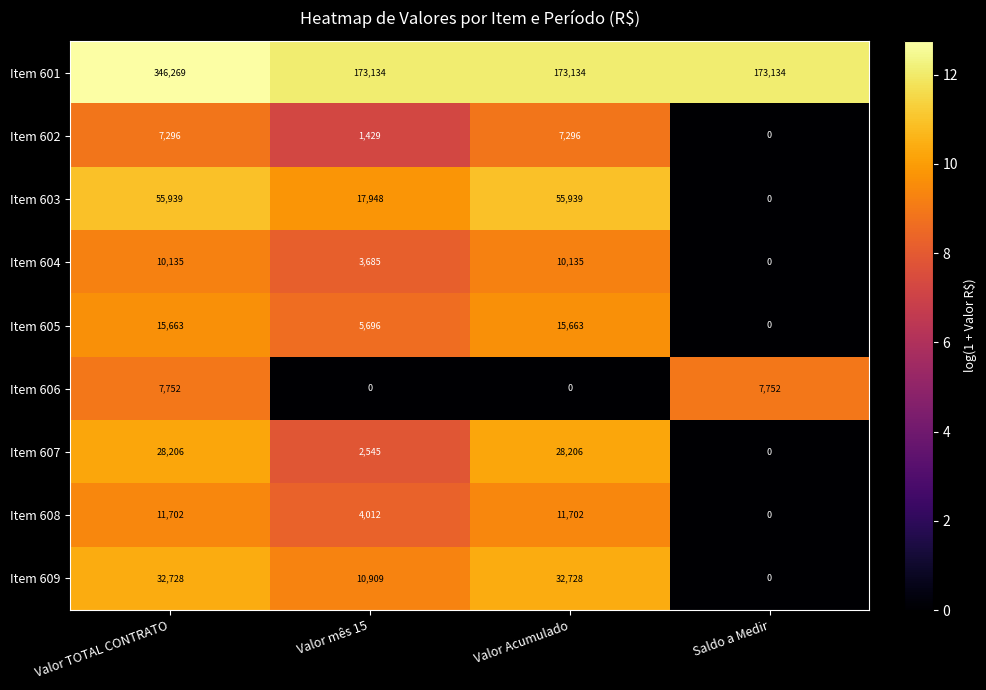

Rank the series by their maximum value, from lowest to highest.

Item 602, Item 606, Item 604, Item 608, Item 605, Item 607, Item 609, Item 603, Item 601